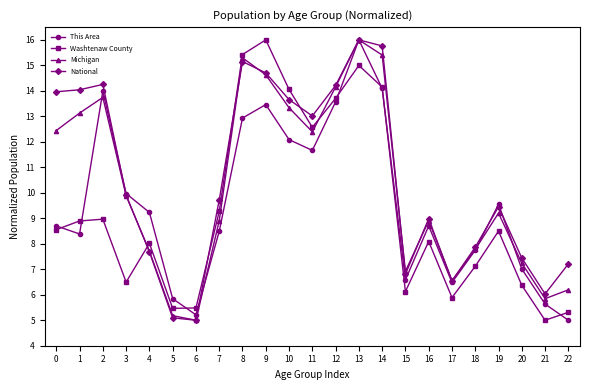

What is the spread (max minus min) of values at 2?

5.3